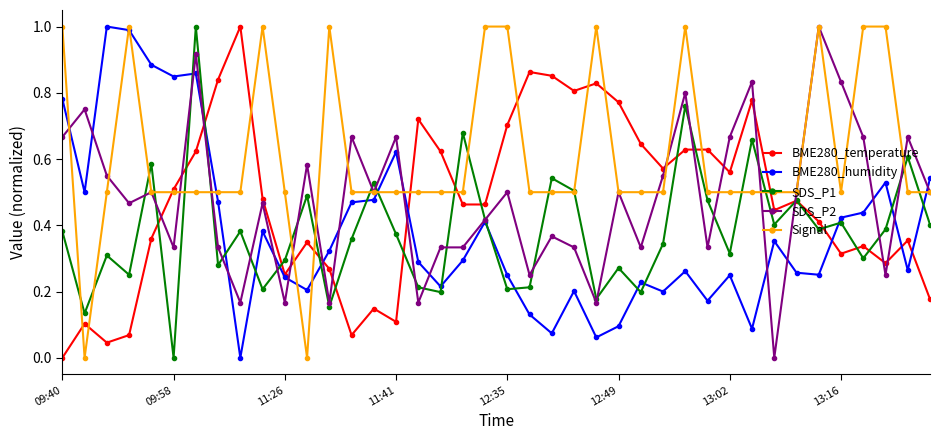

At how many categories does at least one series exceed 0?

40